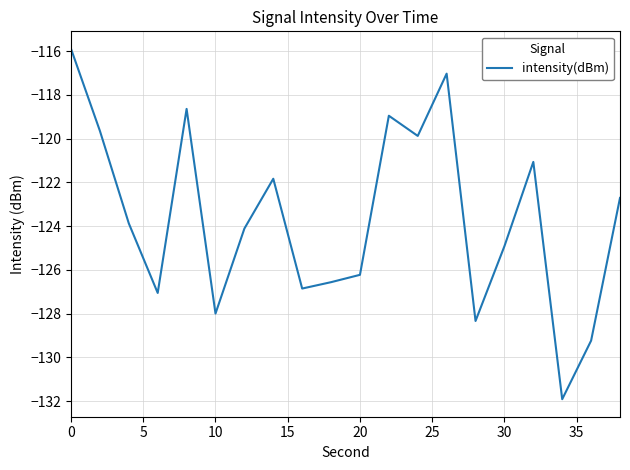

What is the minimum value shown in the chart?

-131.9